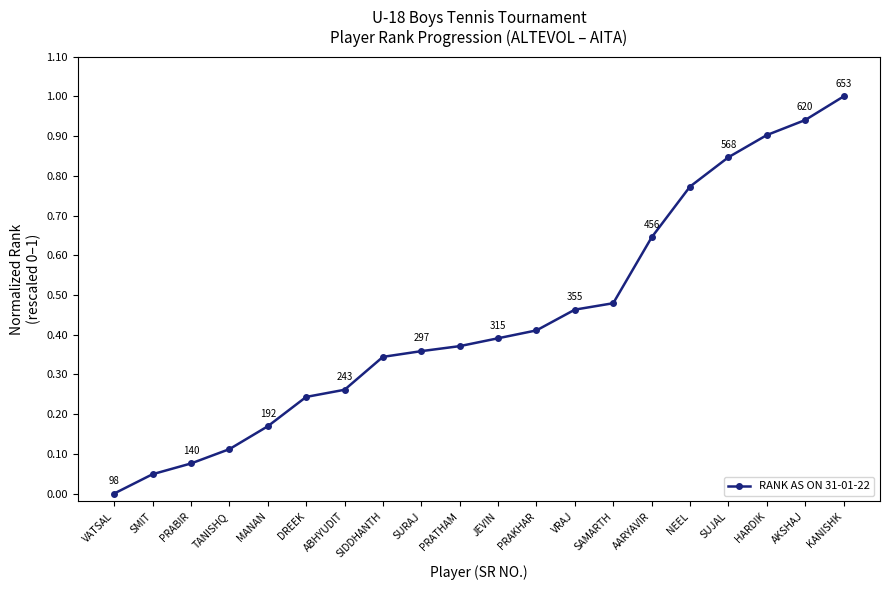

How many series are shown in this chart?

1